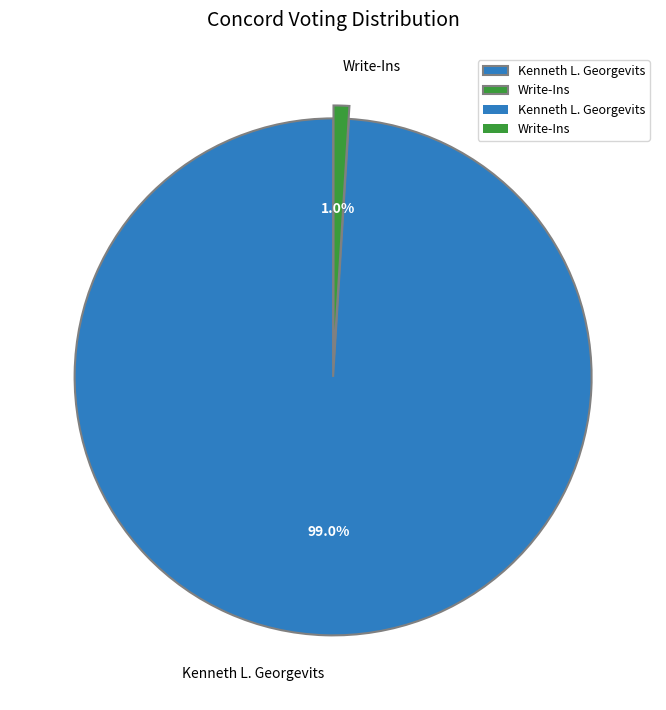

What percentage do Kenneth L. Georgevits and Write-Ins together represent?

100.0%